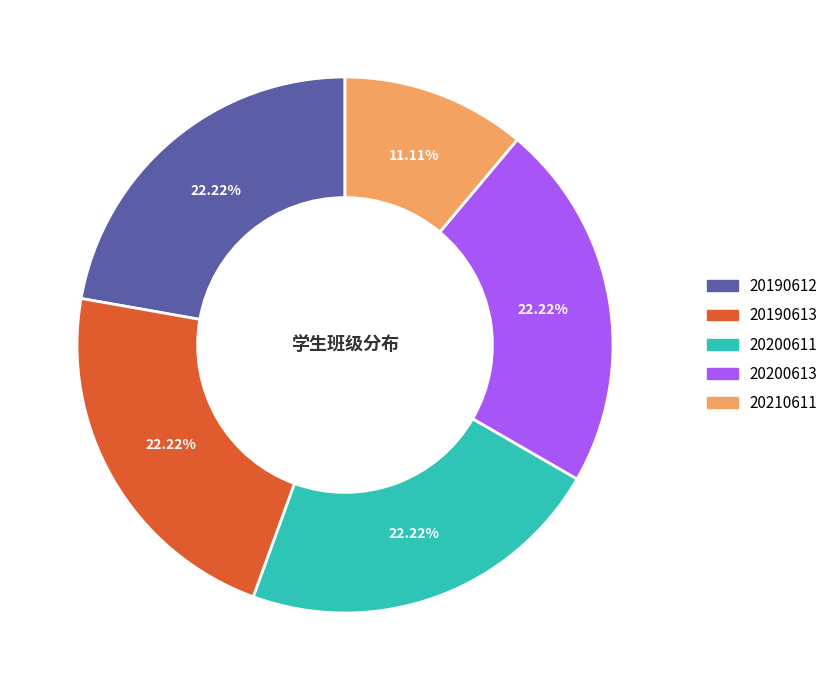

How many slices are in this pie chart?

5